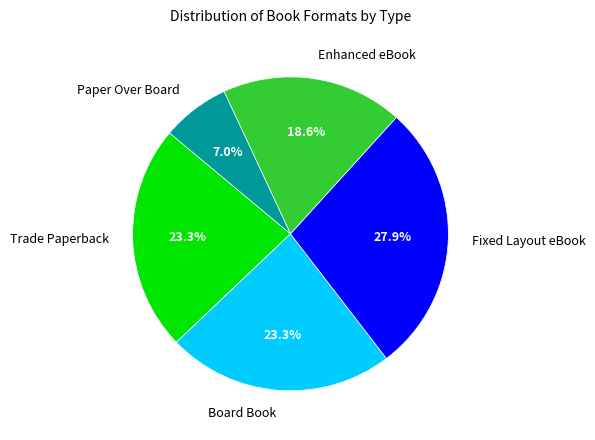

How many slices are in this pie chart?

5